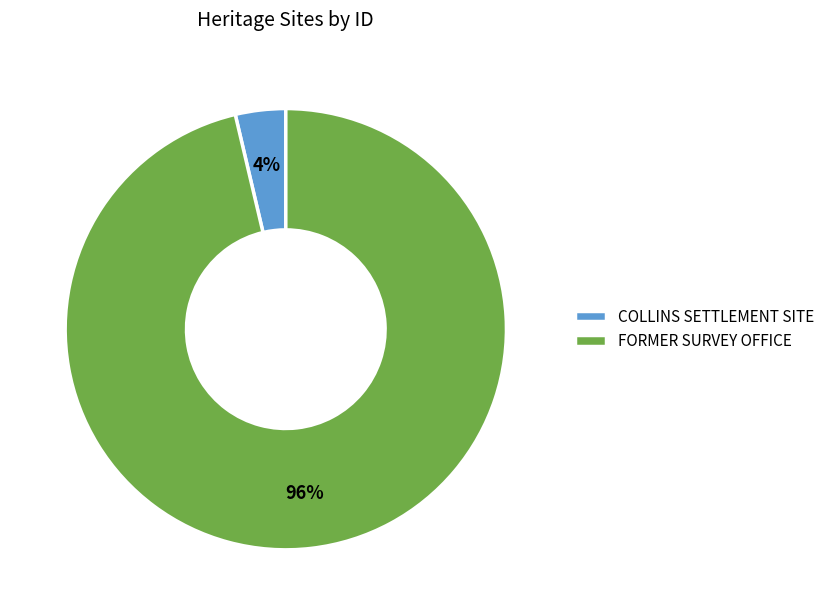

What is the smallest slice in the pie chart?

COLLINS SETTLEMENT SITE